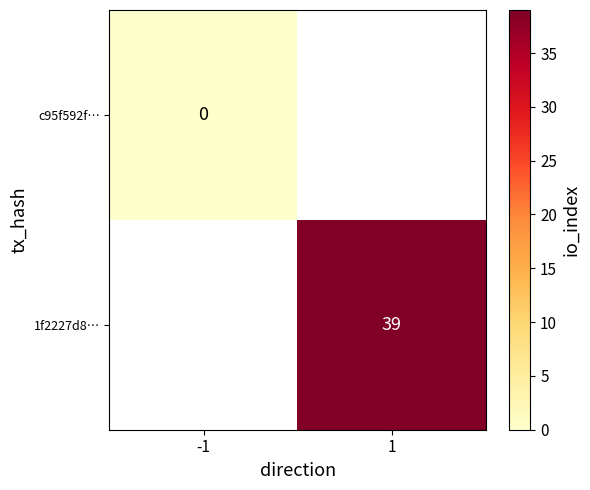

At which category does the chart reach its minimum across all series?

-1